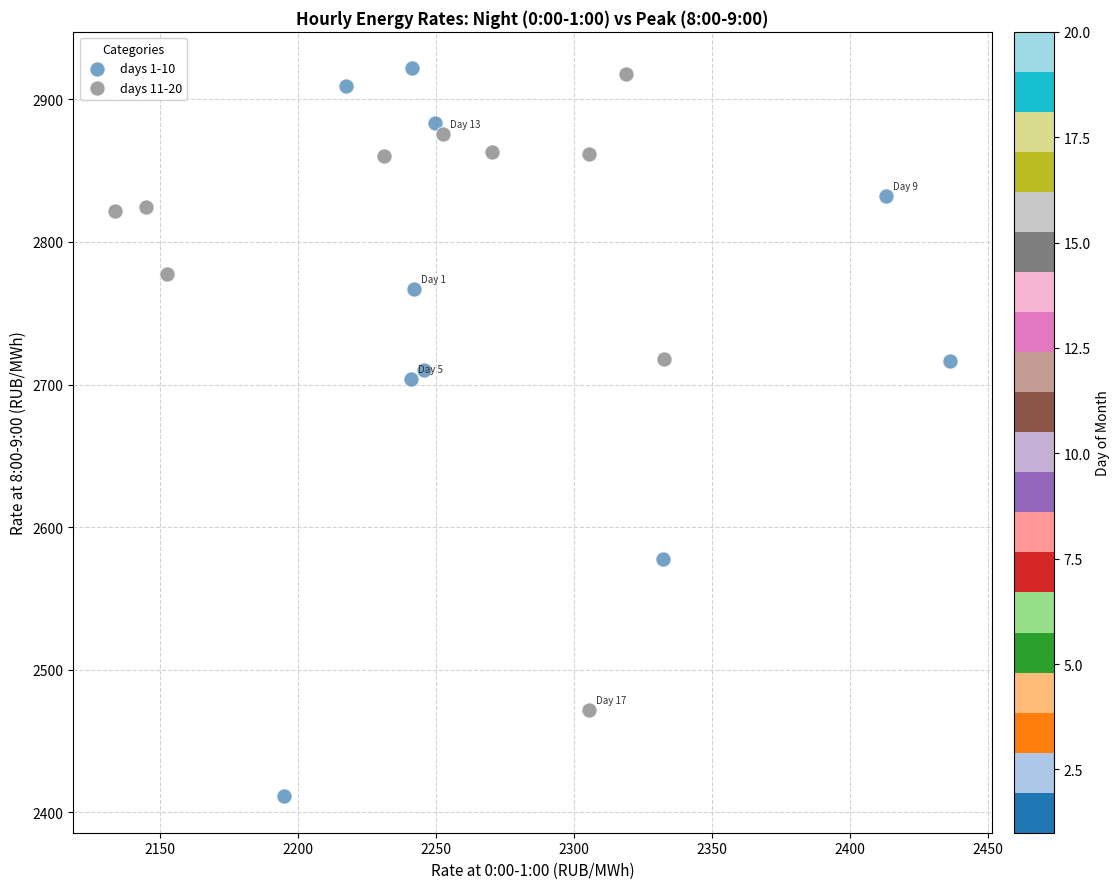

Which series reaches the minimum Y coordinate?

days 1-10